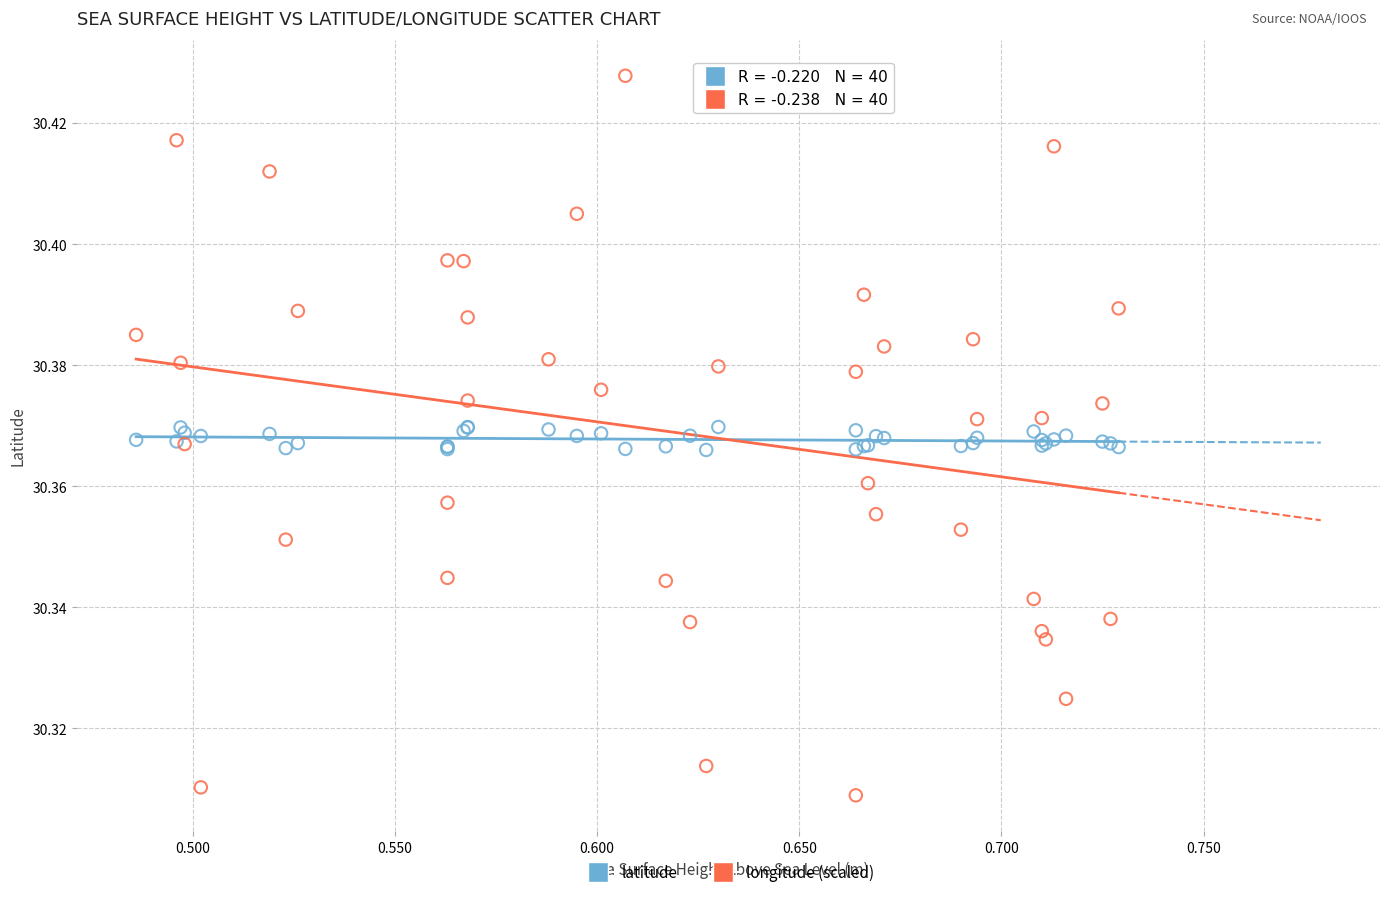

Which series contains the lowest Y value?

longitude (scaled)